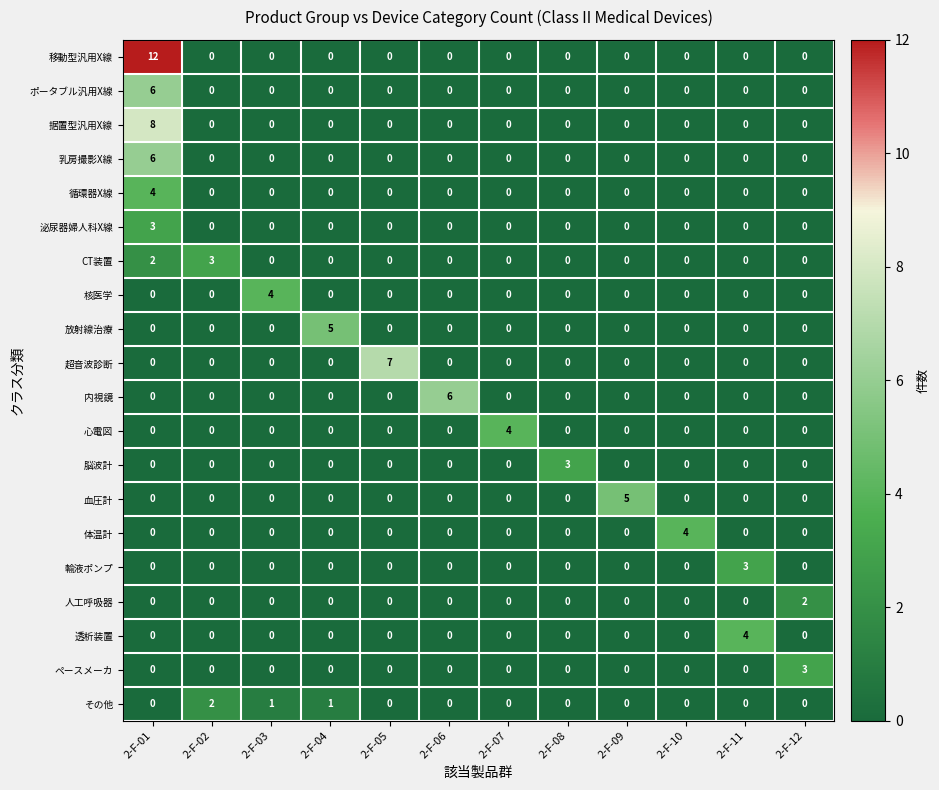

Which series has the largest range (max minus min)?

移動型汎用X線